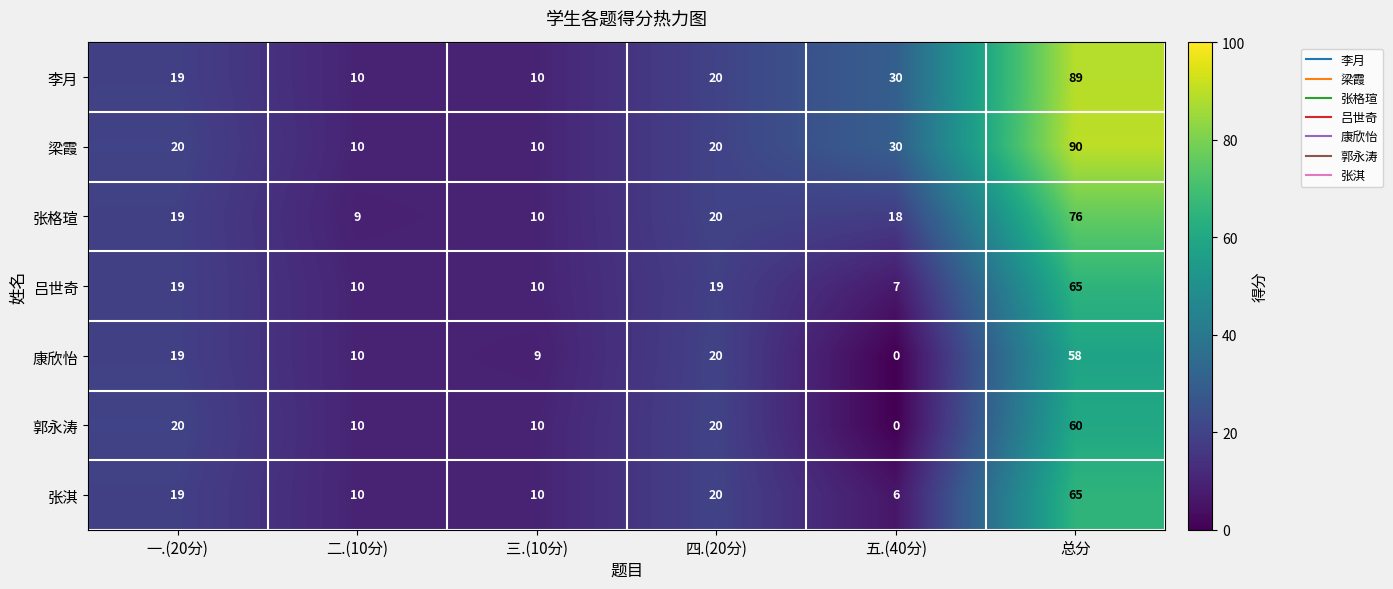

What is the total value across all series at 总分?

503